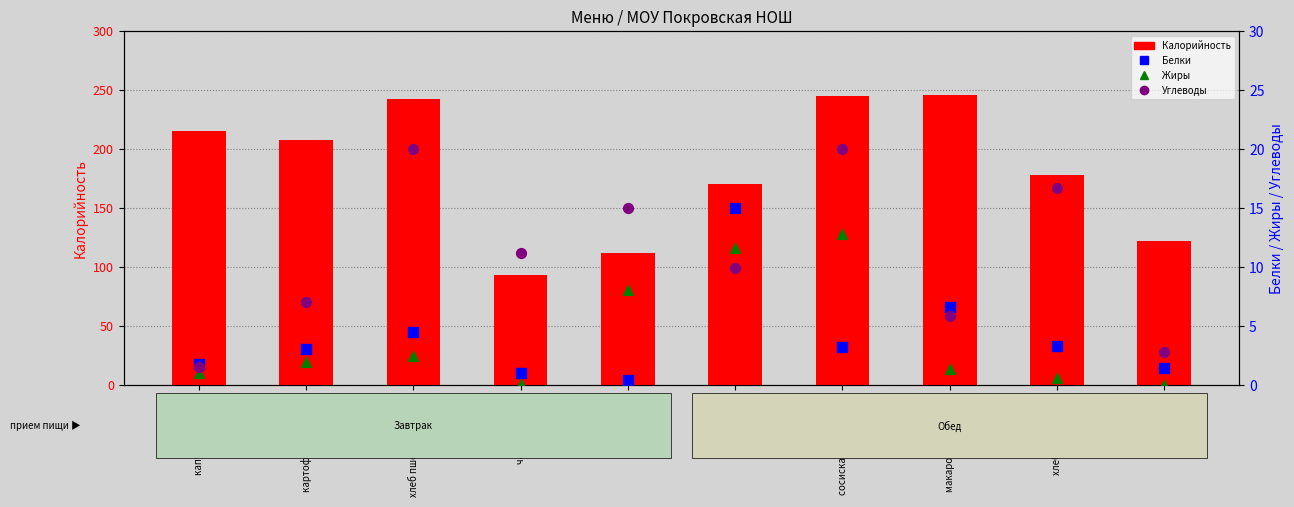

What is the total value across all series at сосиска отварная с/с?

281.0